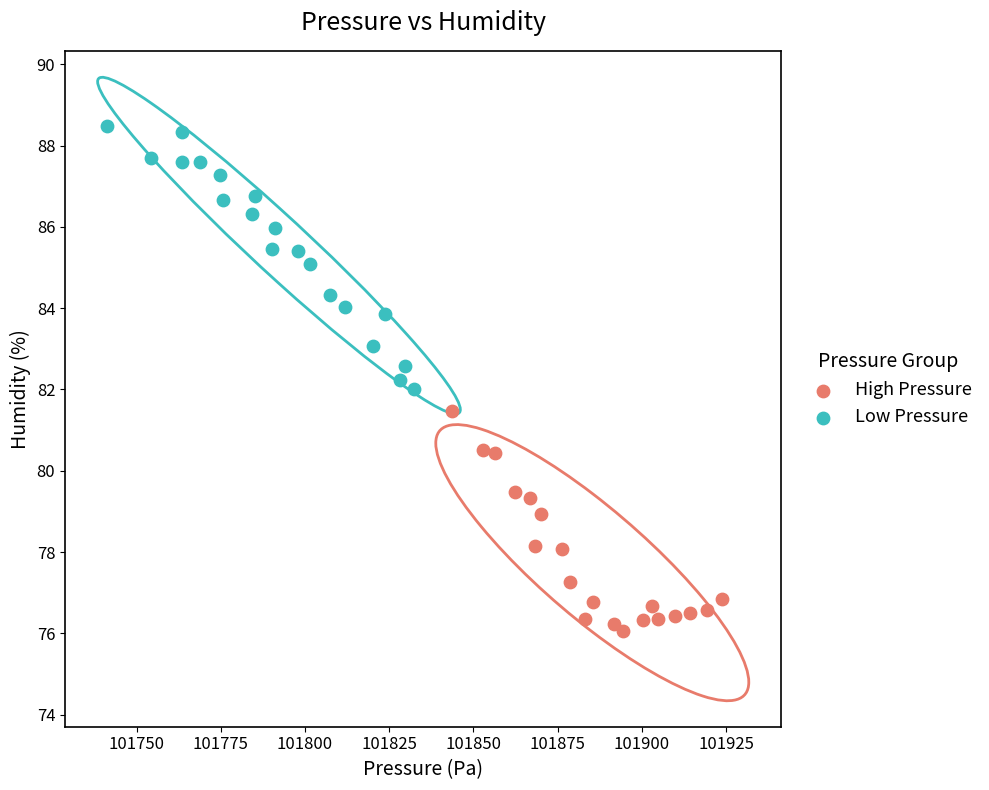

Which series reaches the minimum Y coordinate?

High Pressure